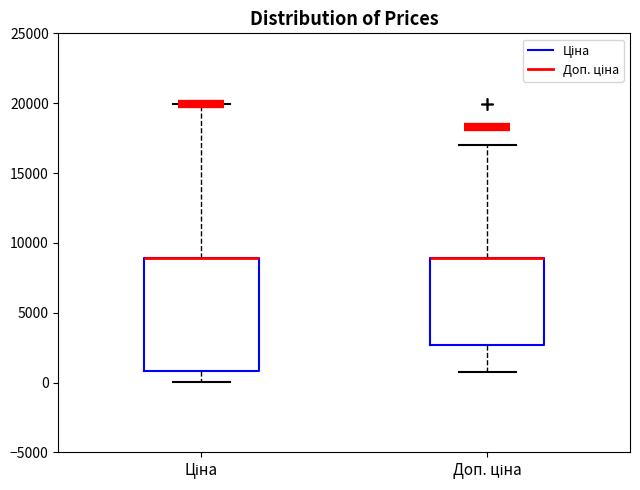

Which box is the tallest, from its lower edge to its upper edge?

Ціна